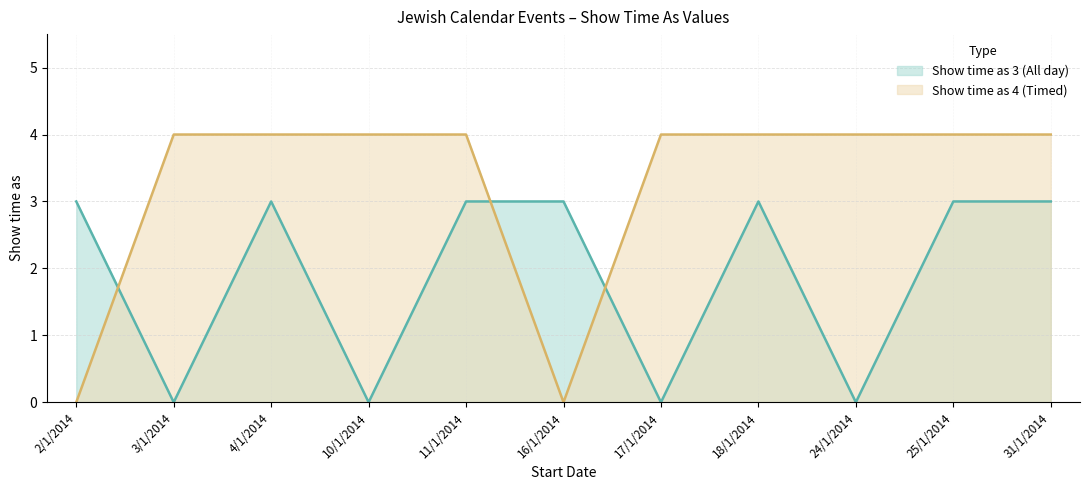

What is the sum of the Show time as 4 (Timed) (line) values at 3/1/2014 and 18/1/2014?

8